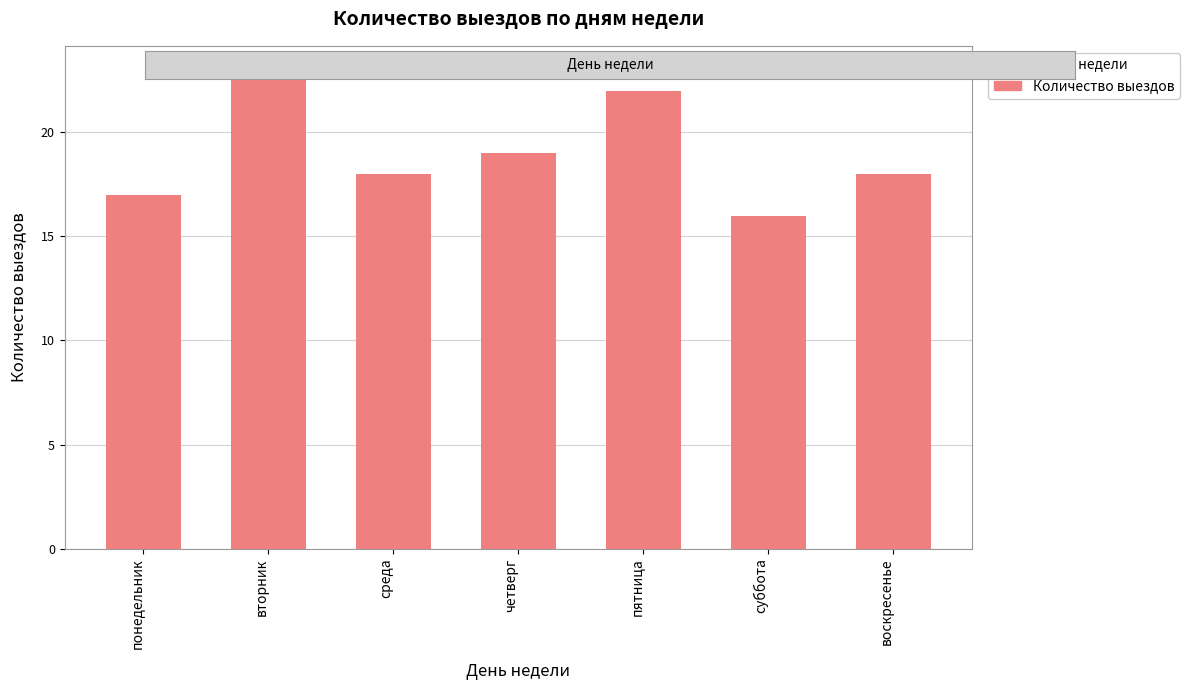

What is the label of the 4th bar from the right?

четверг